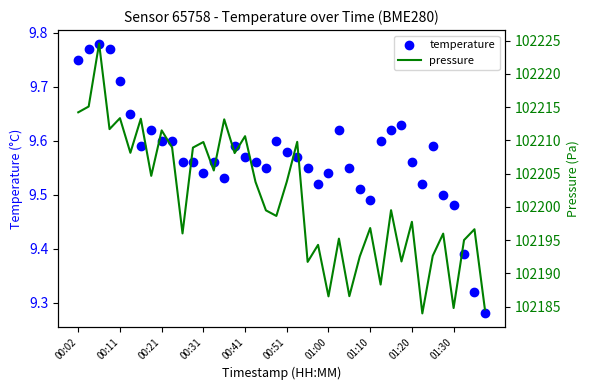

What is the total value across all series at 15?

102217.7